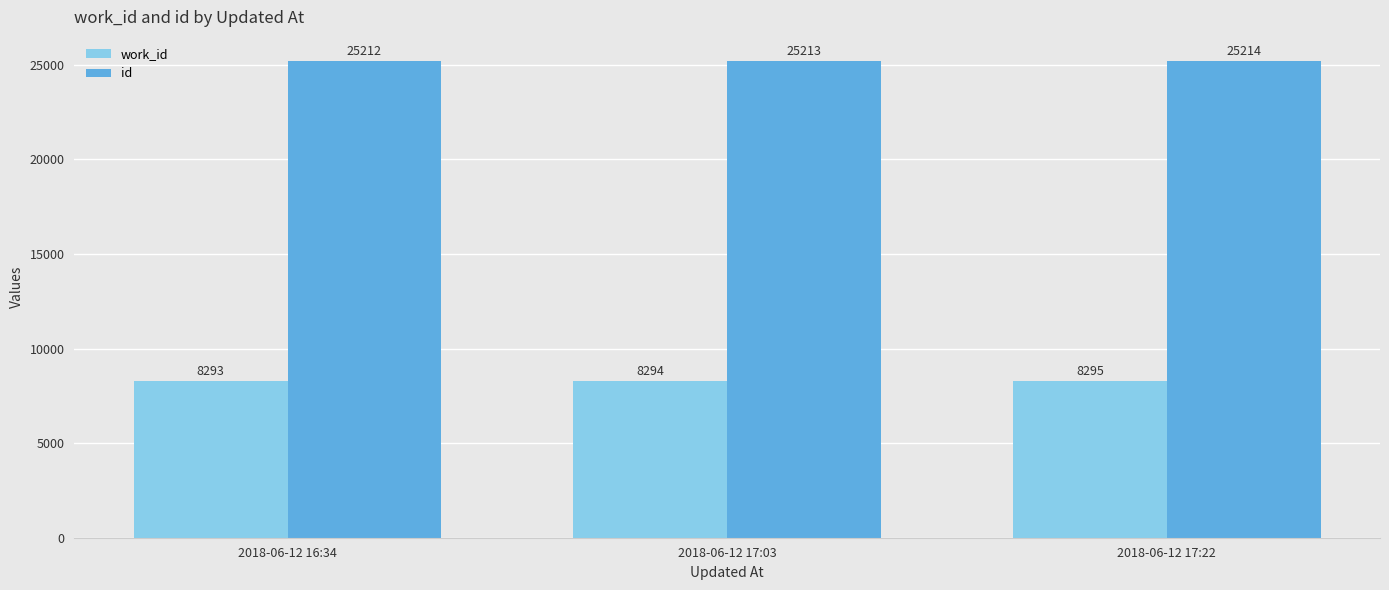

At how many categories does at least one series exceed 14779?

3